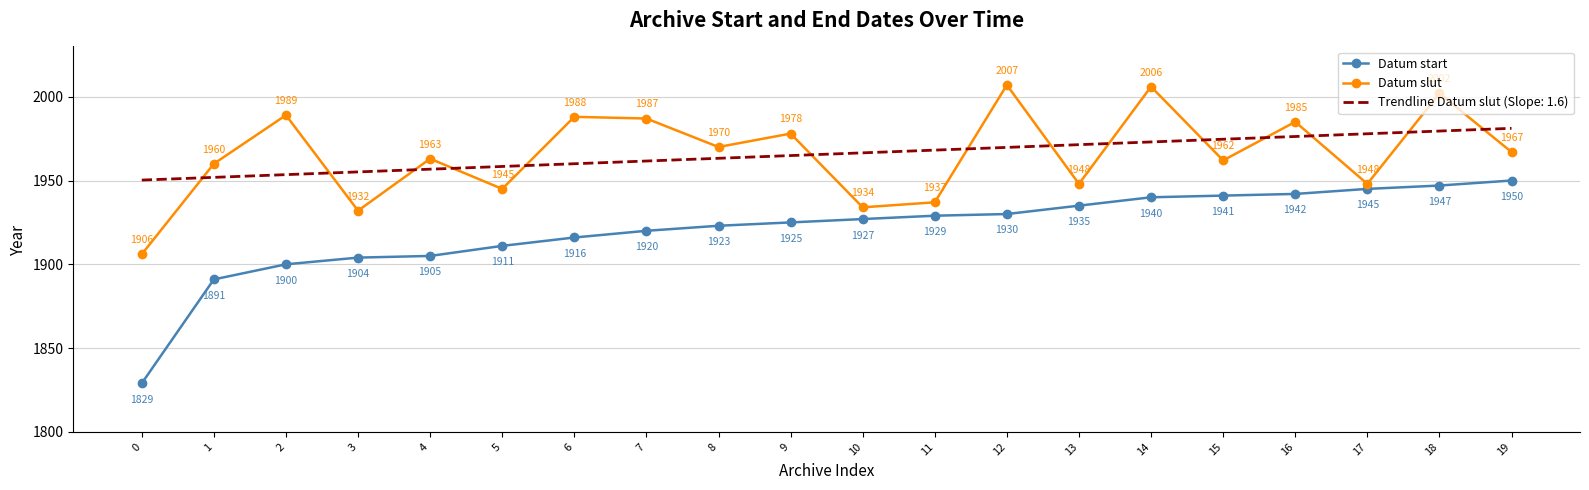

True or false: Datum slut and Datum start intersect in this chart.

False